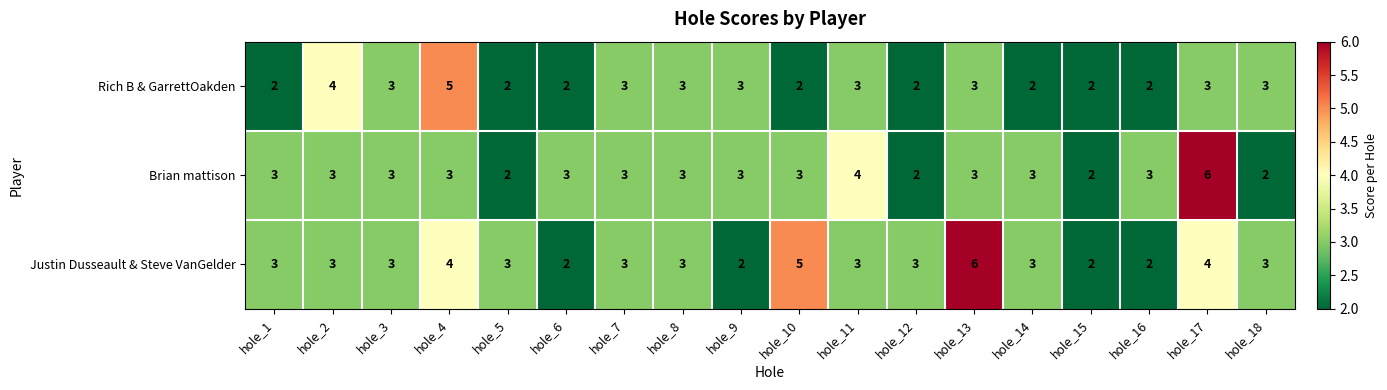

The Justin Dusseault & Steve VanGelder series shows 4 at hole_2. True or false?

False